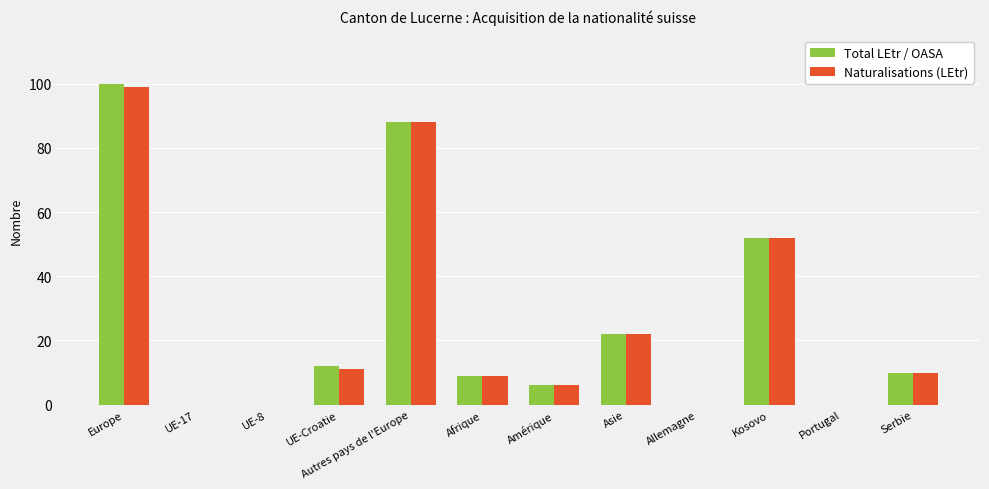

How many distinct data groups are displayed?

2